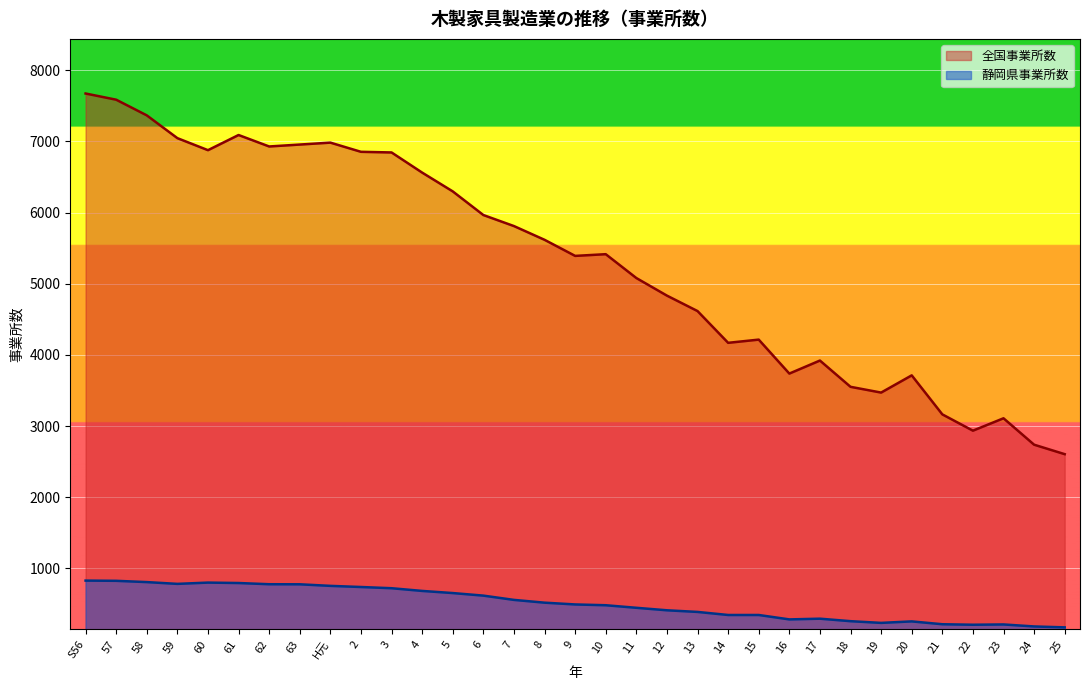

In 静岡県事業所数, how many points are higher than both neighbors (excluding endpoints)?

4